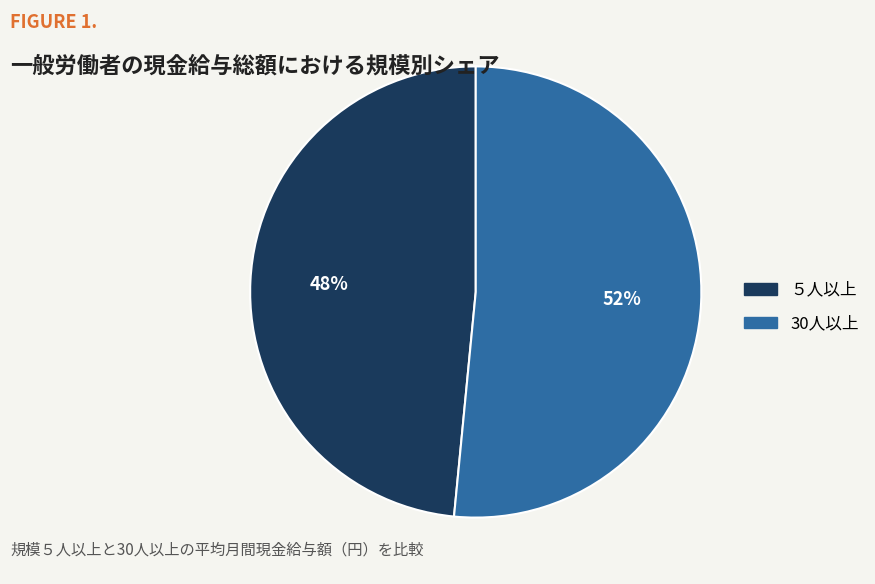

Count the number of slices in the pie.

2